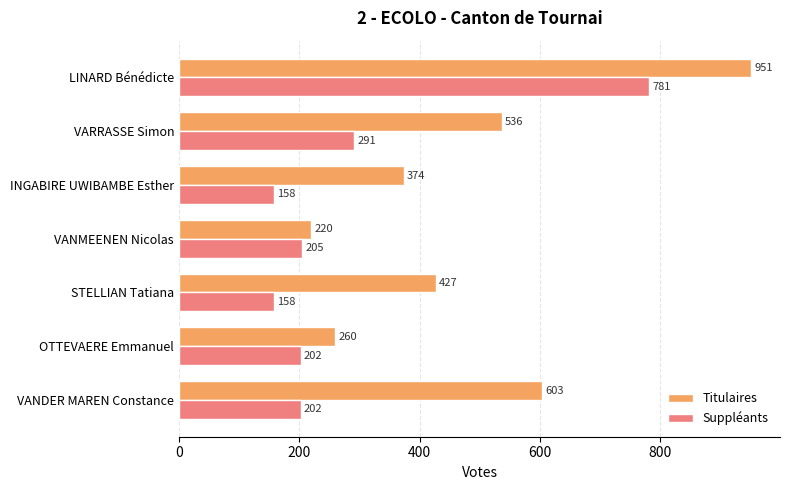

Where is Titulaires nearest to the value 585?

VANDER MAREN Constance